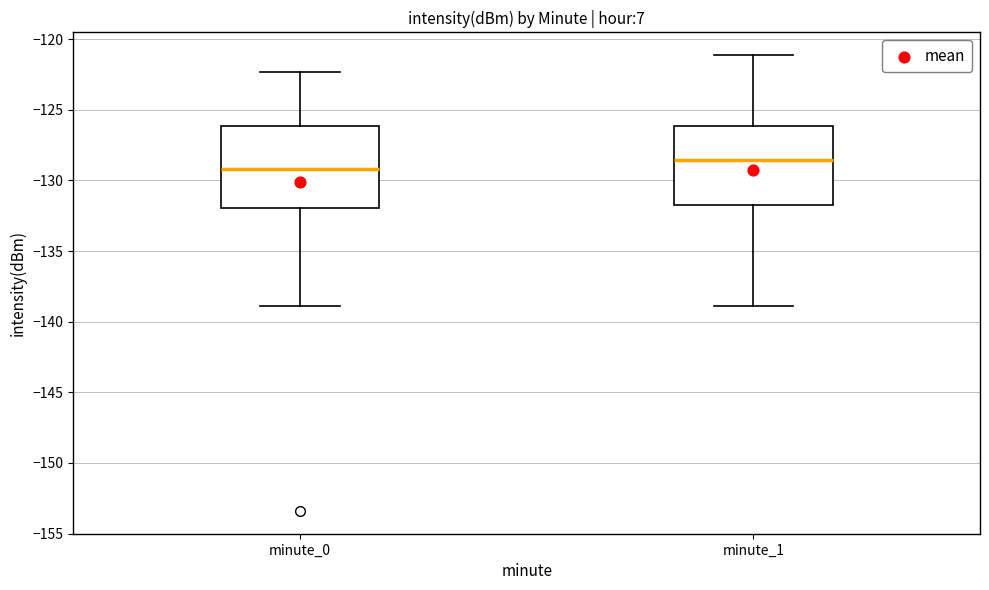

Where does the lower whisker of the box for minute_0 end on the y-axis? The values are not printed on the chart, so give them approximately, as read against the axis.

-139.0